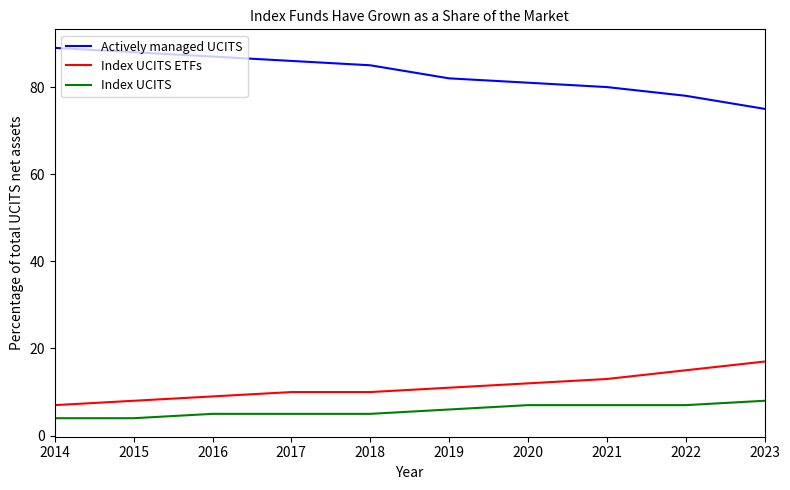

The value of Index UCITS at 2020 is 10. True or false?

False